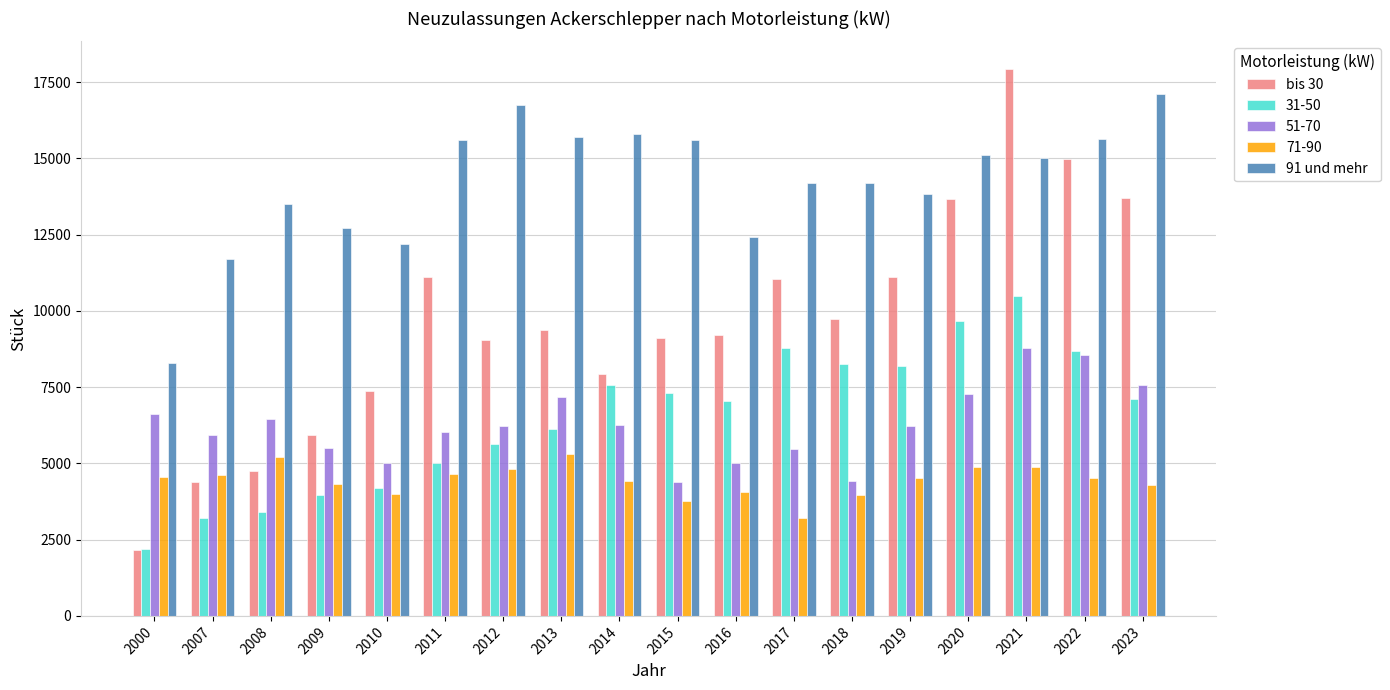

What is the value of the 91 und mehr bar at the 5th from the left?

12199